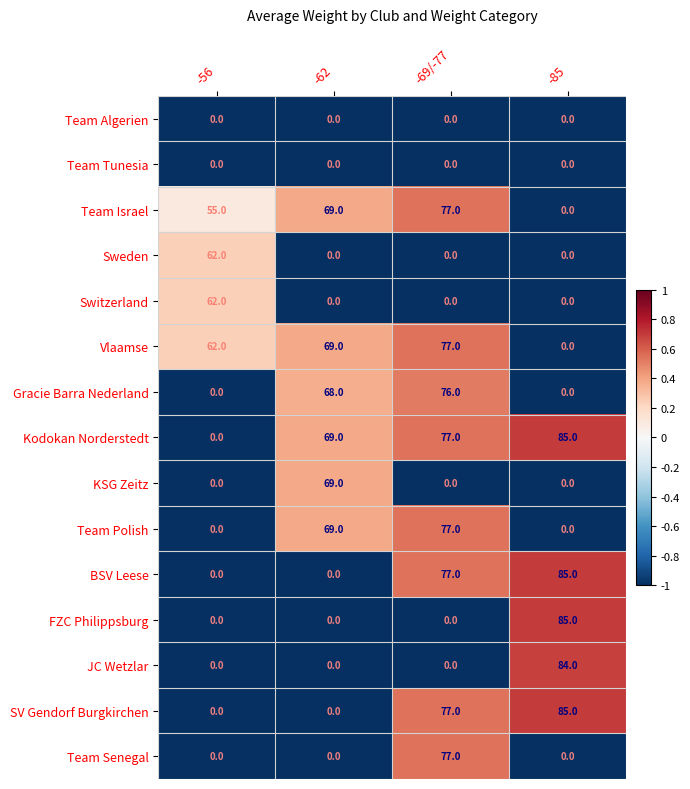

What is the maximum value shown in the chart?

85